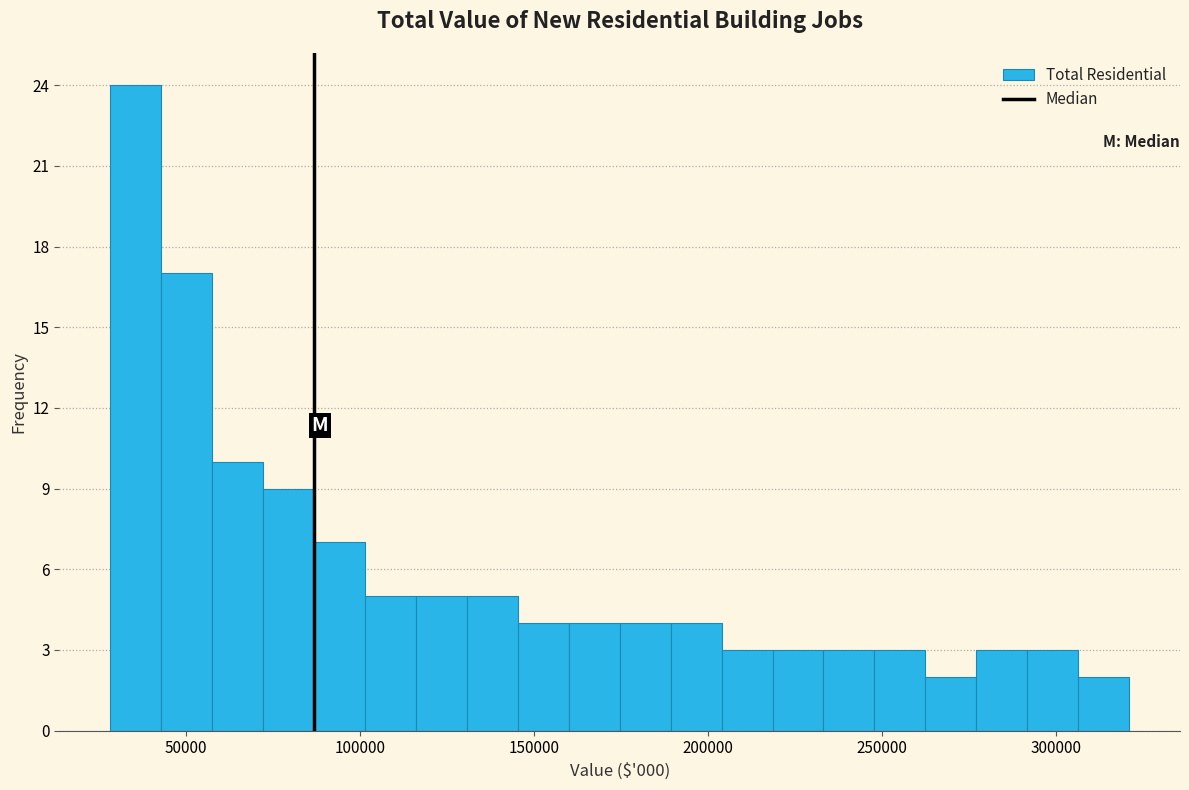

Read against the x-axis, roughly where is the centre of the tallest bar?

35000